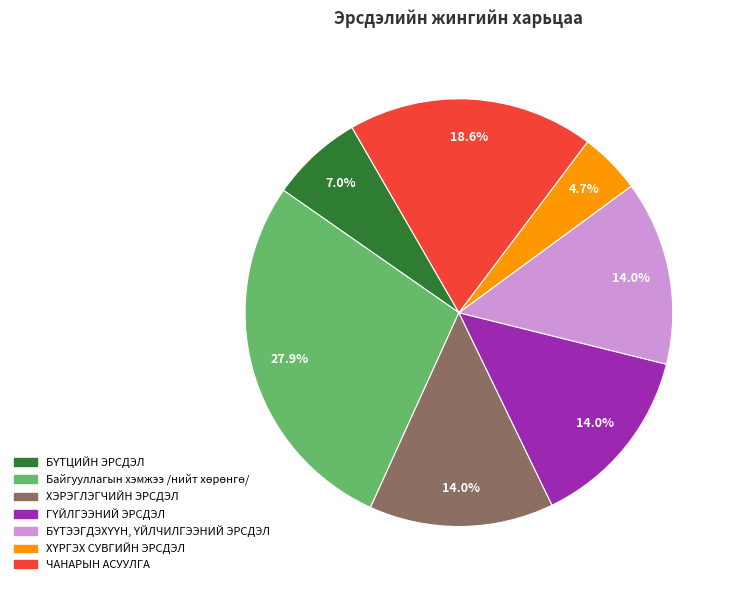

Is there a majority slice in this chart?

No